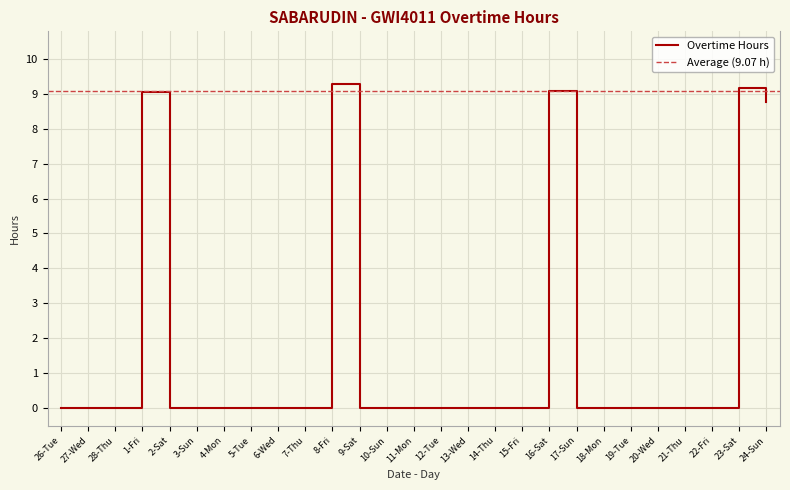

Where is the first local maximum?

1-Fri